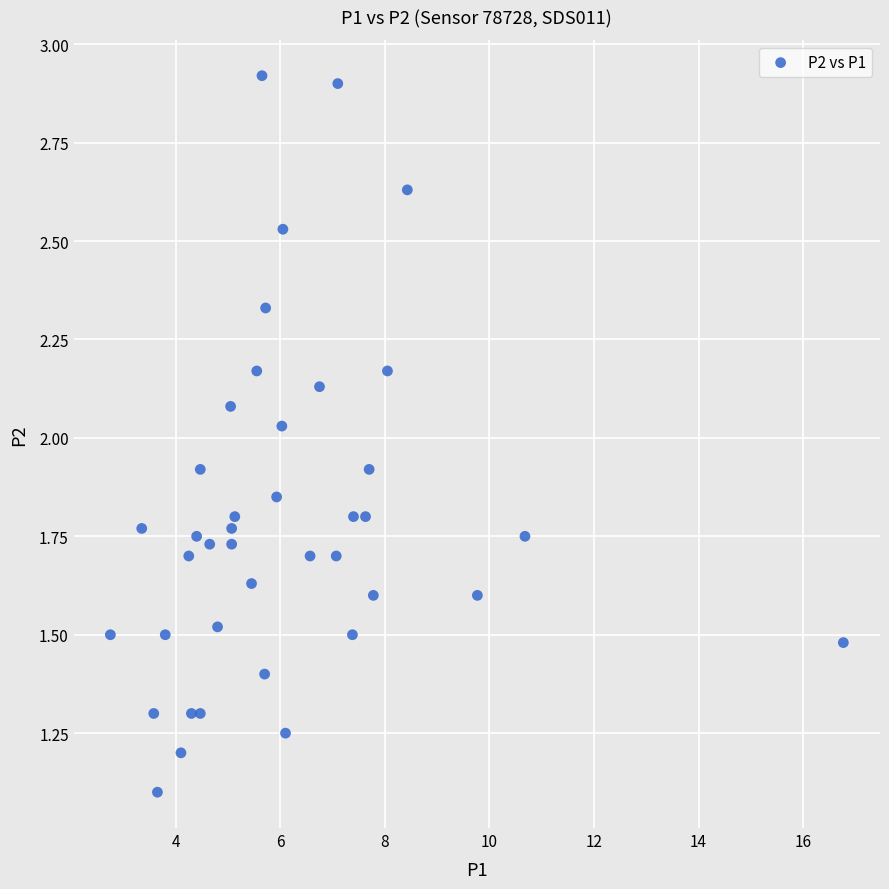

What is the range of X values (max minus min)?

14.0